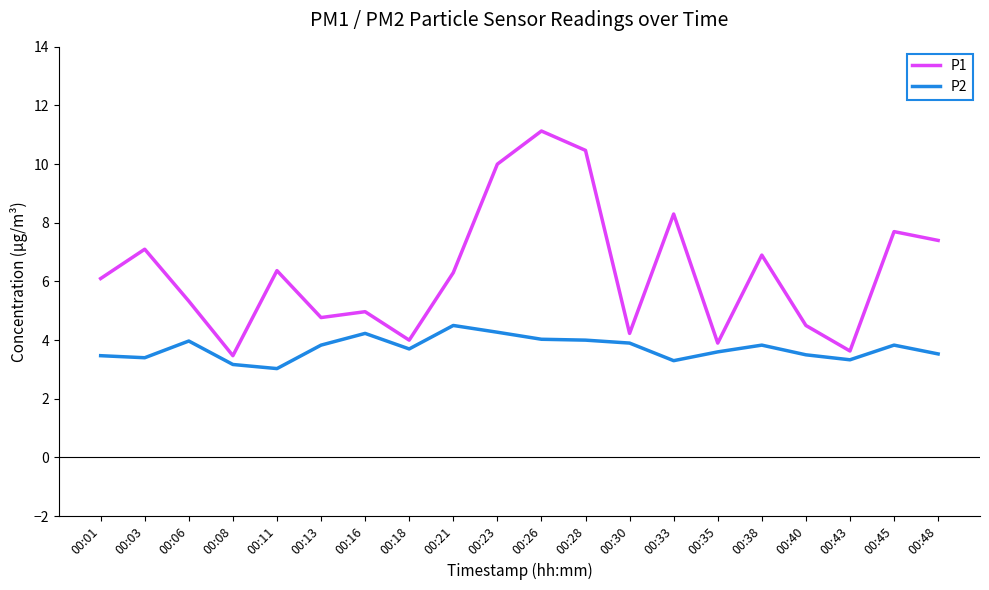

Which series has the largest total across all categories?

P1